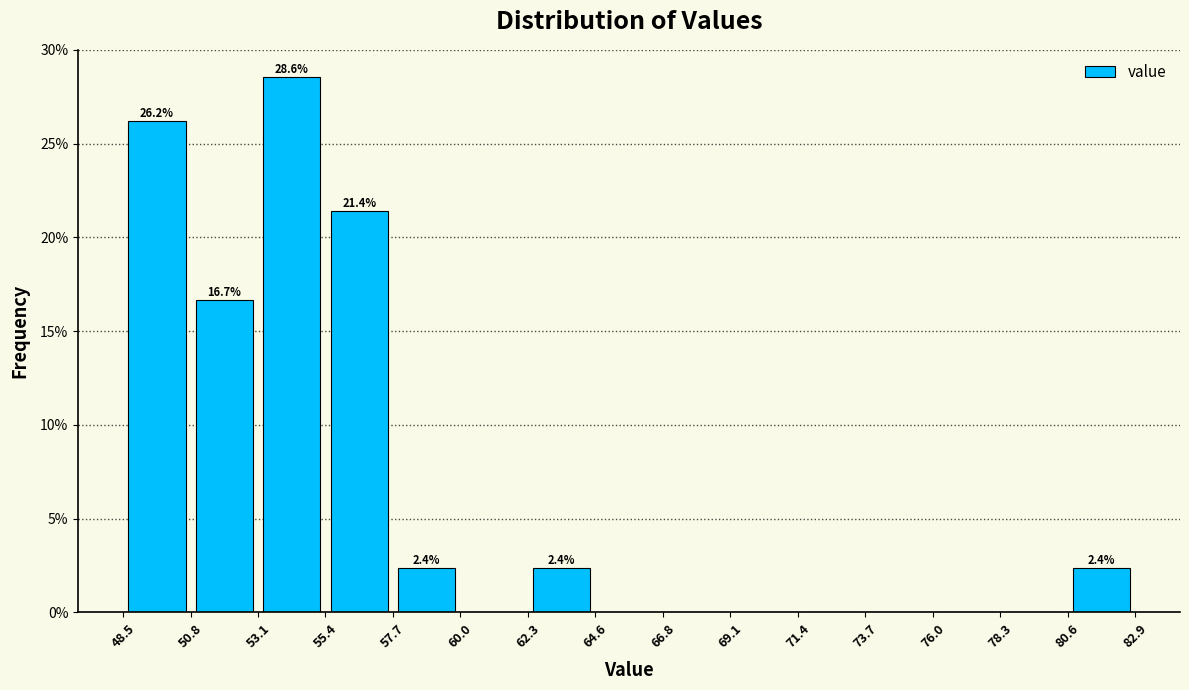

Over which range of the x-axis is the bar tallest?

53.1 to 55.4